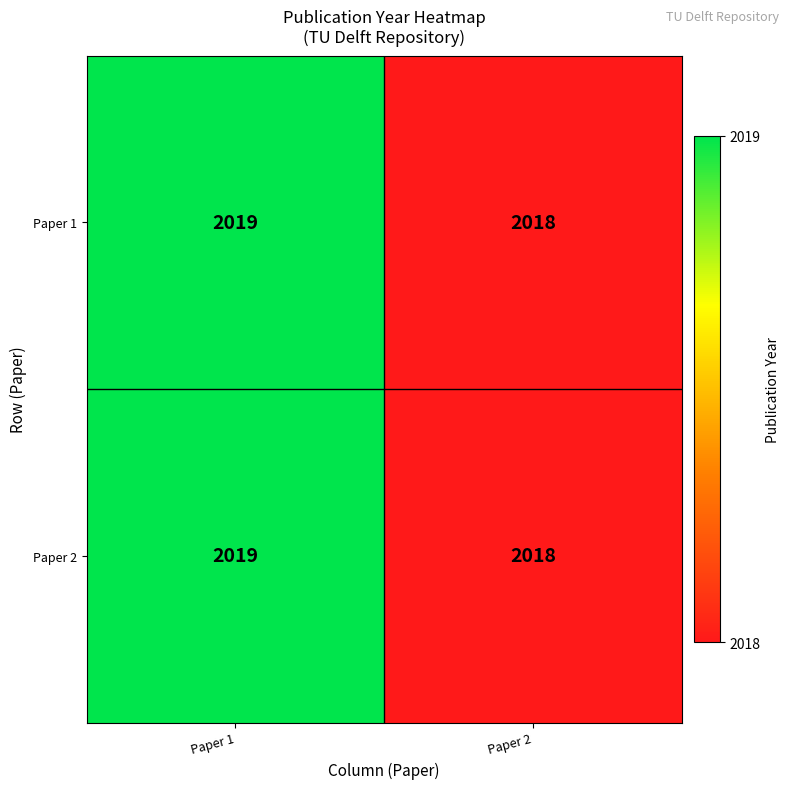

Is it true that Paper 2 equals 2018 at Paper 2?

True